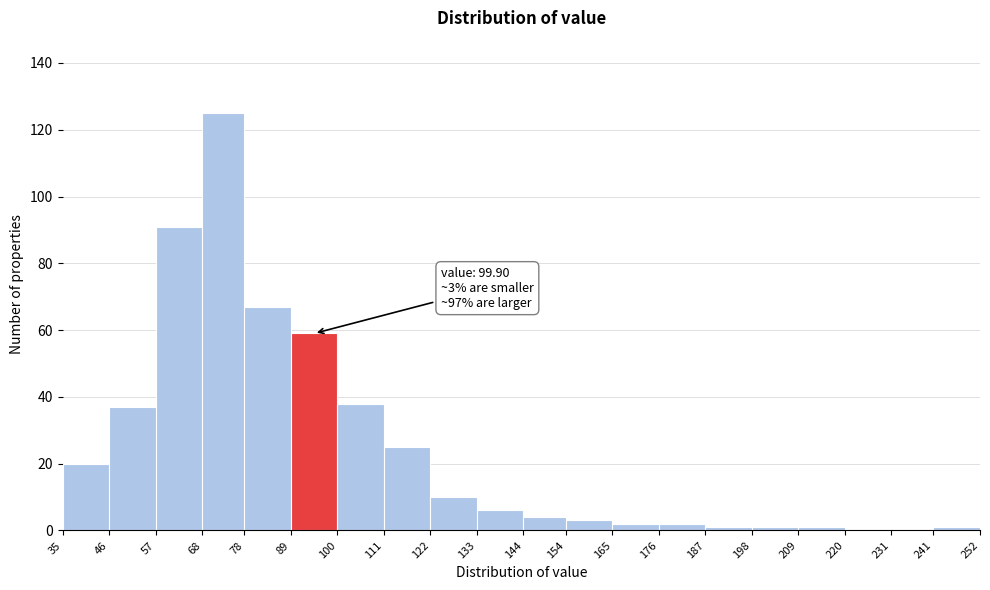

Which range on the x-axis has the tallest bar?

68 to 78